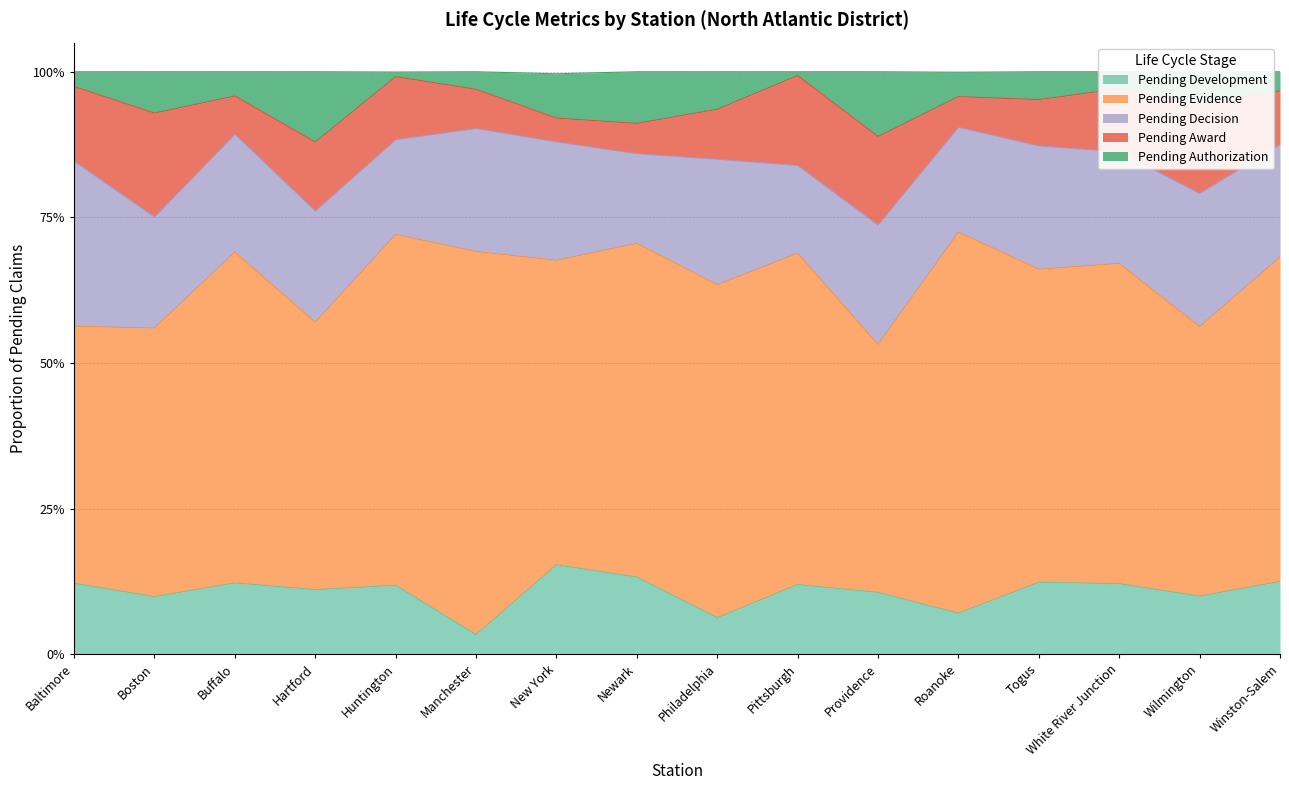

In Pending Decision, how many points are lower than both neighbors (excluding endpoints)?

6